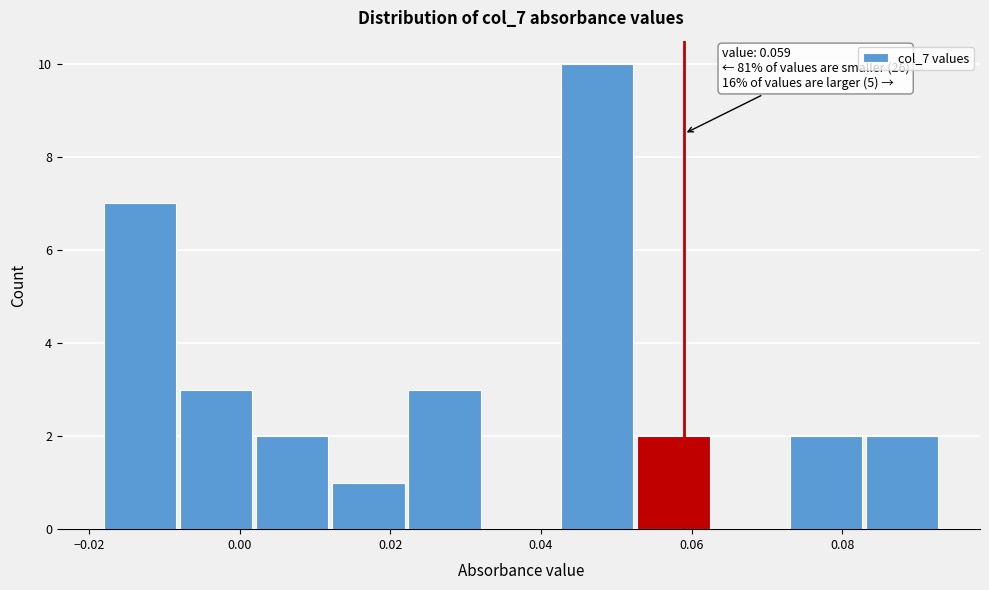

Which range on the x-axis has the tallest bar?

0.042 to 0.052